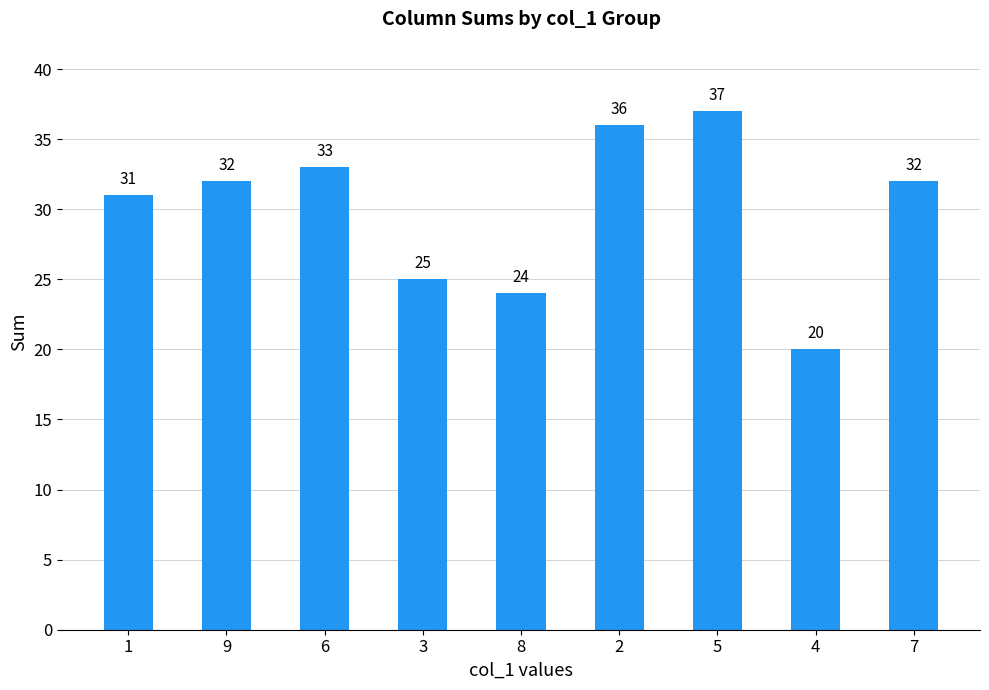

What position from the right is 6?

7